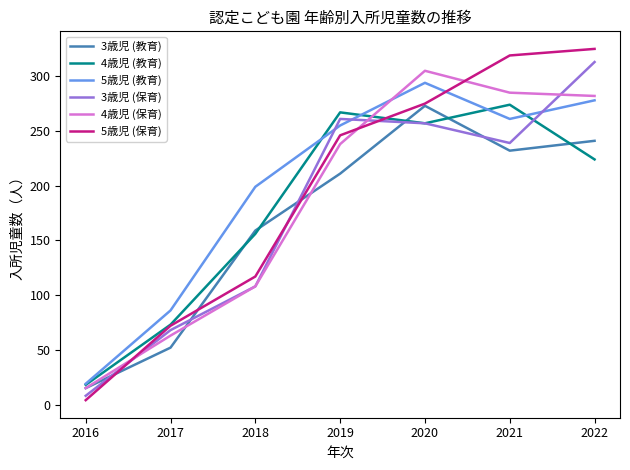

After their last crossing, which series has the higher values: 4歳児 (教育) or 3歳児 (保育)?

3歳児 (保育)